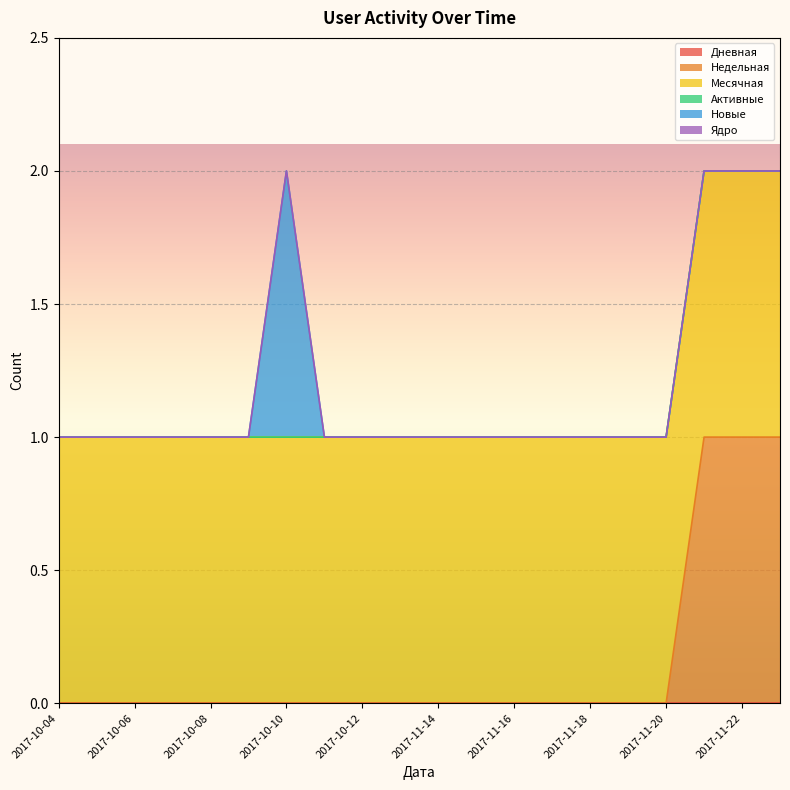

At which label does Недельная reach its peak?

2017-11-21